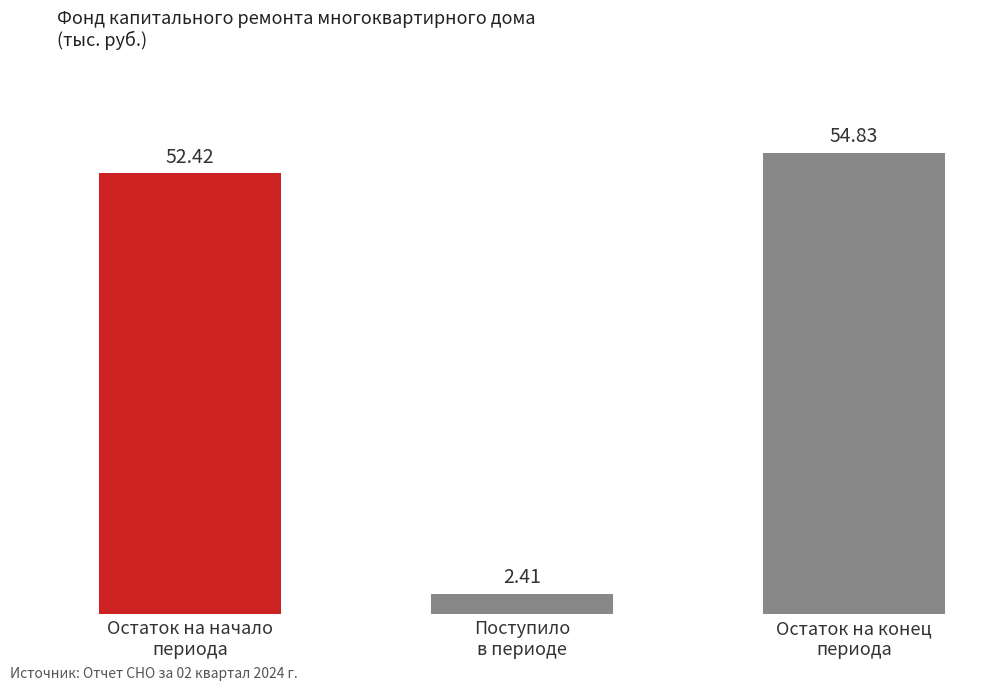

List the labels in order of value, largest first.

Остаток на конец
периода, Остаток на начало
периода, Поступило
в периоде